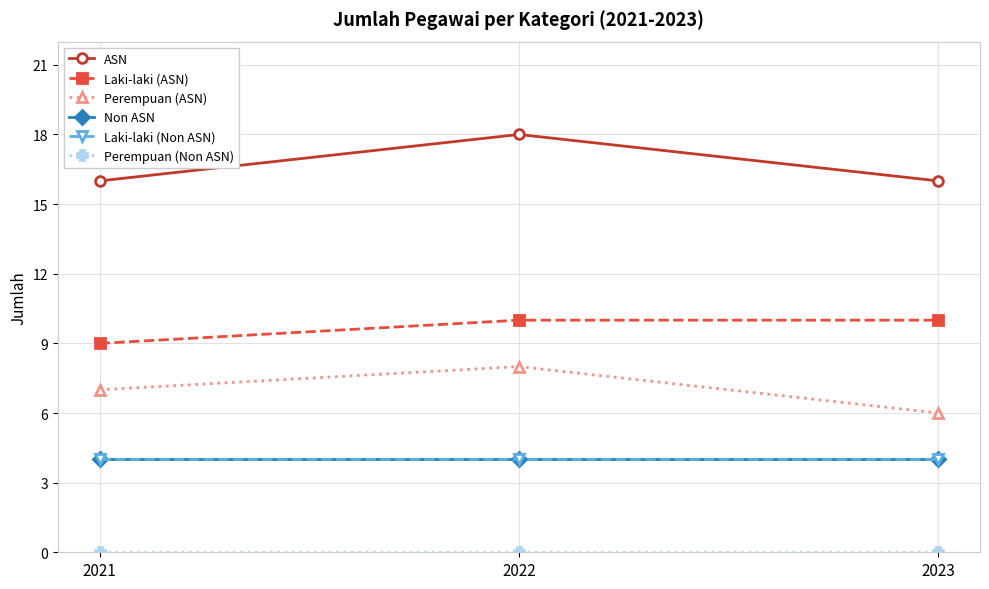

Is this an area chart (filled region under the line)?

No